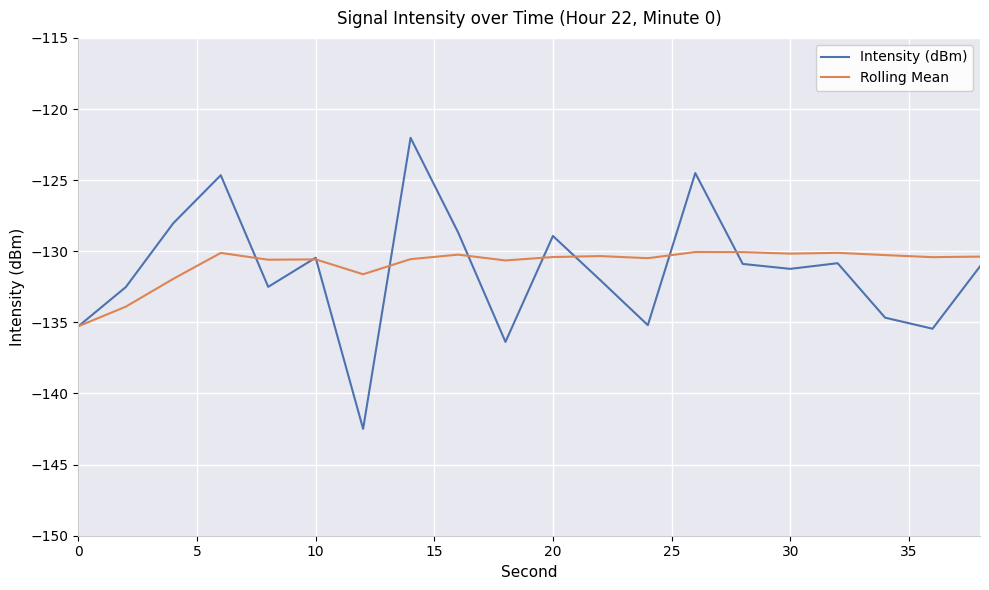

List the series in order of their peak value, lowest first.

Rolling Mean, Intensity (dBm)